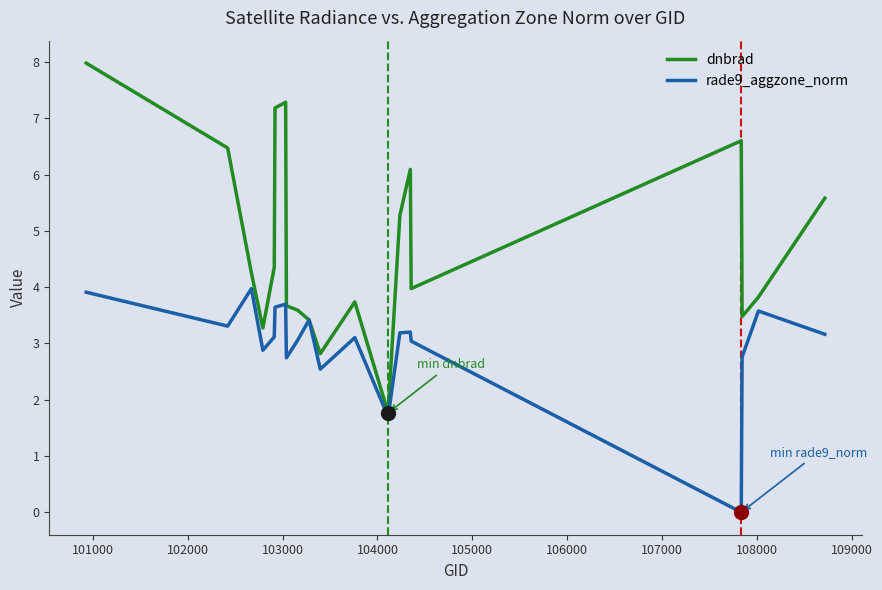

Which series has the largest total across all categories?

dnbrad